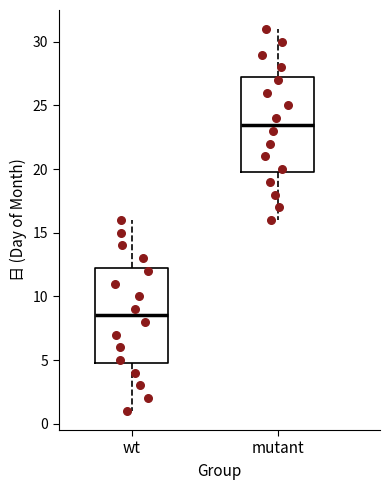

Which box's median line is the highest?

mutant